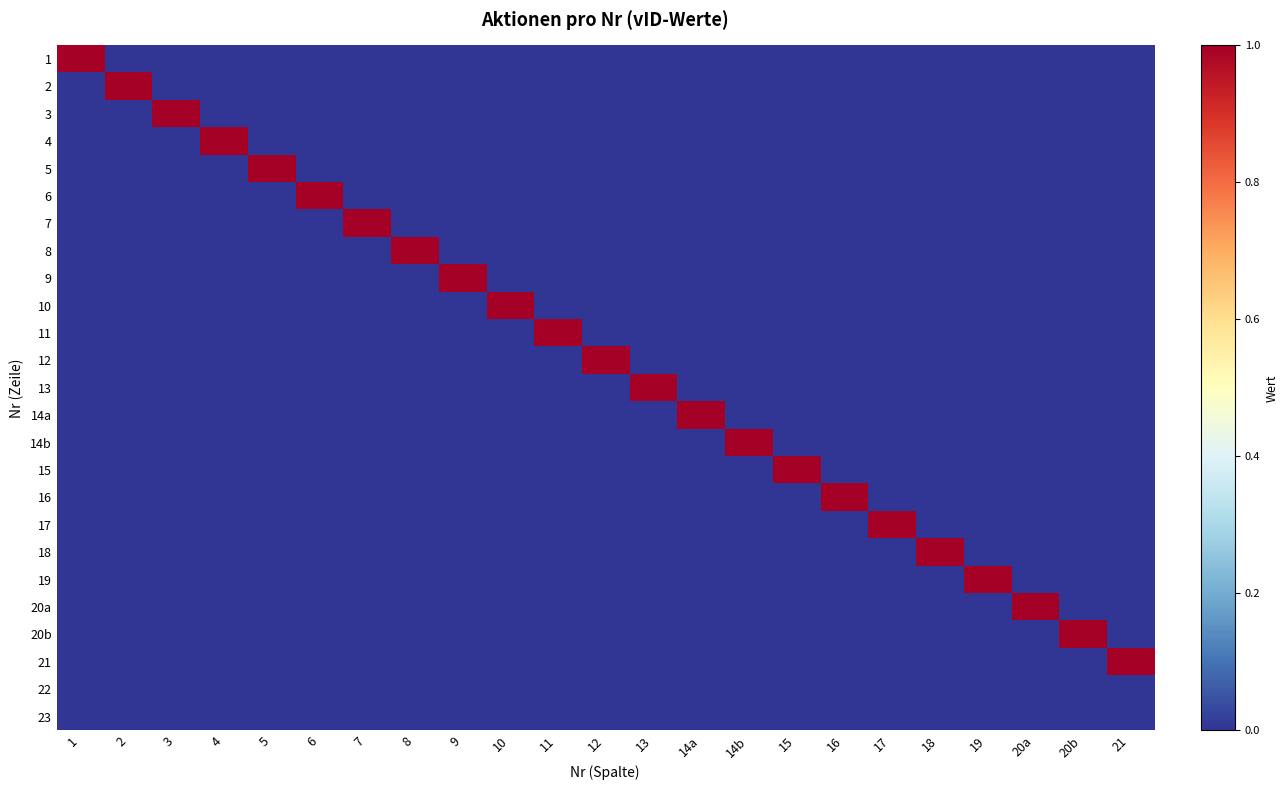

What is the maximum value shown in the chart?

1